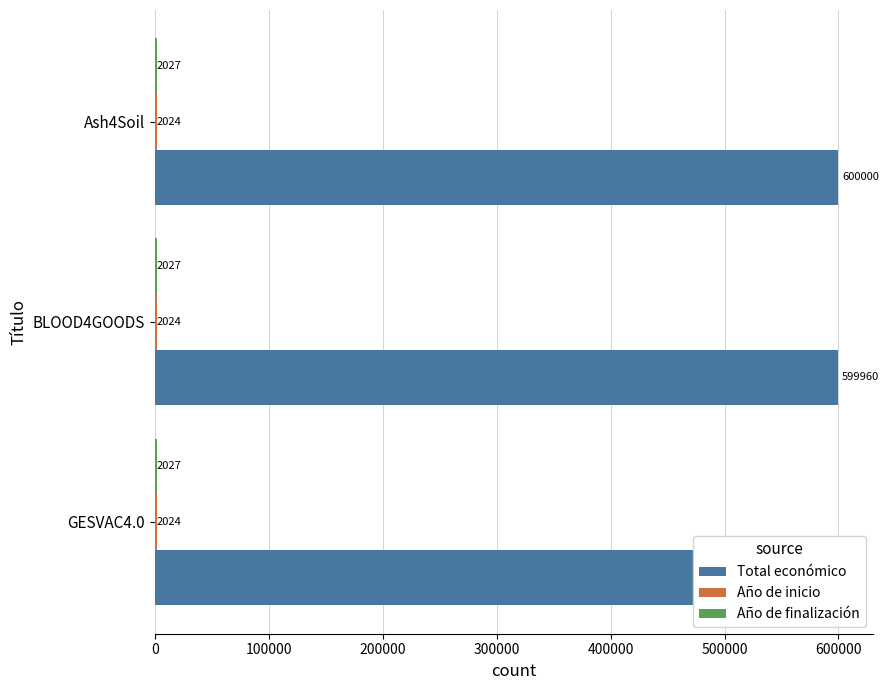

At how many categories does at least one series exceed 293517?

3